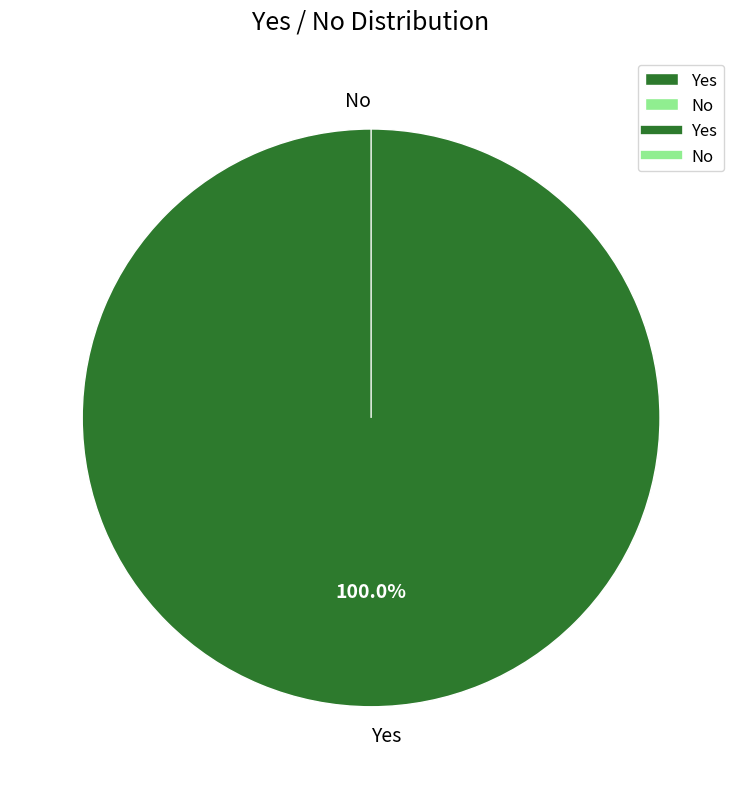

What percentage is the Yes slice, to the nearest percent?

100%